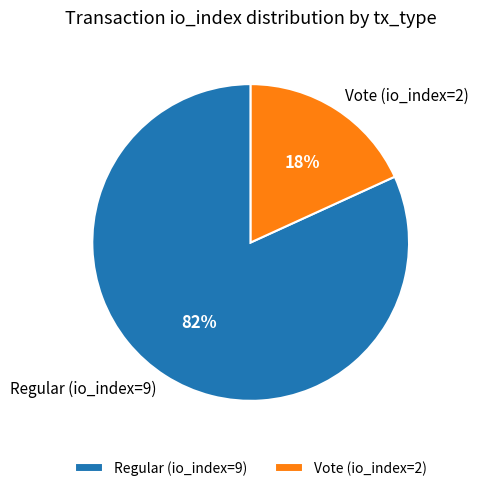

Which has a higher value, Regular (io_index=9) or Vote (io_index=2)?

Regular (io_index=9)